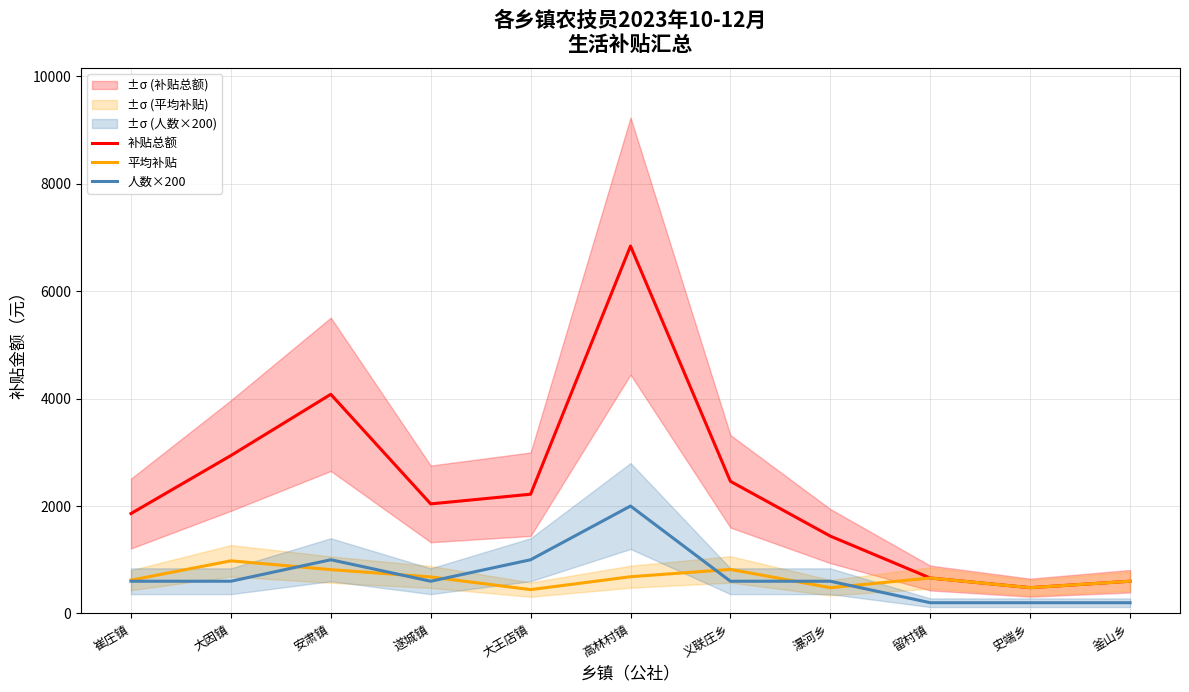

Reading left to right, what are all the values shown in this chart?

补贴总额: 崔庄镇=1860	大因镇=2940	安肃镇=4080	遂城镇=2040	大王店镇=2220	高林村镇=6840	义联庄乡=2460	瀑河乡=1440	留村镇=660	史端乡=480	釜山乡=600
平均补贴: 崔庄镇=620	大因镇=980	安肃镇=816	遂城镇=680	大王店镇=444	高林村镇=684	义联庄乡=820	瀑河乡=480	留村镇=660	史端乡=480	釜山乡=600
人数×200: 崔庄镇=600	大因镇=600	安肃镇=1000	遂城镇=600	大王店镇=1000	高林村镇=2000	义联庄乡=600	瀑河乡=600	留村镇=200	史端乡=200	釜山乡=200